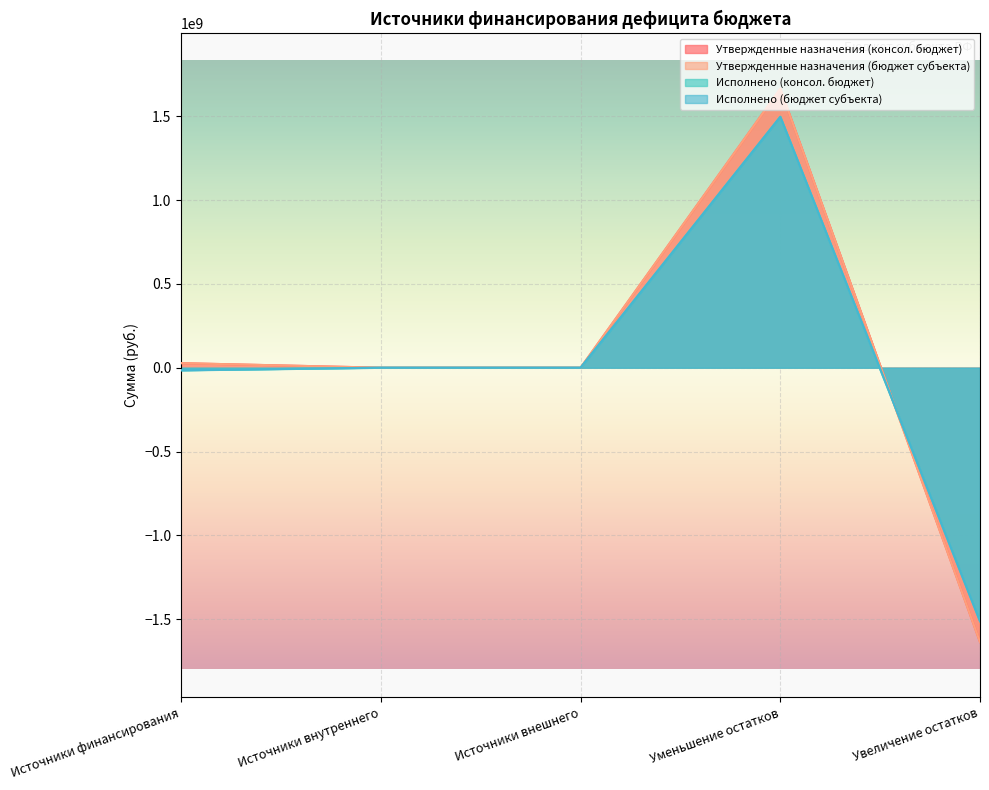

What is the spread (max minus min) of values at Источники финансирования?

42594496.5